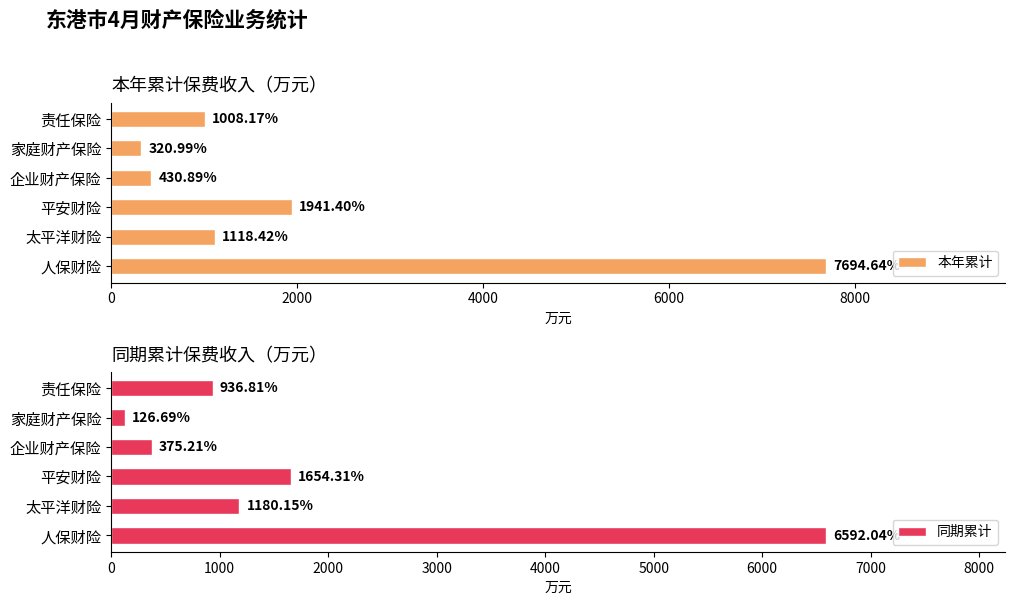

The value of 同期累计 at 太平洋财险 is 813.8. True or false?

False